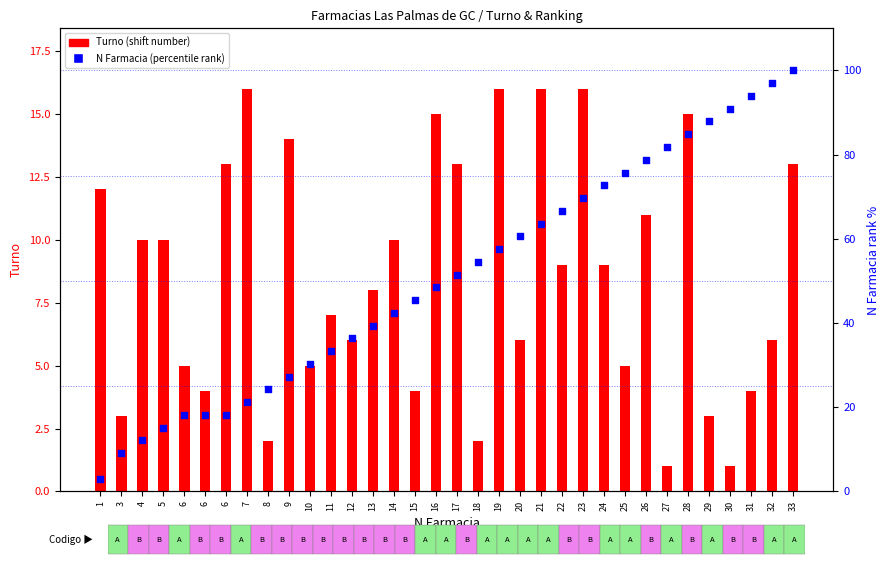

Which series reaches the minimum Y coordinate?

Turno (shift number)